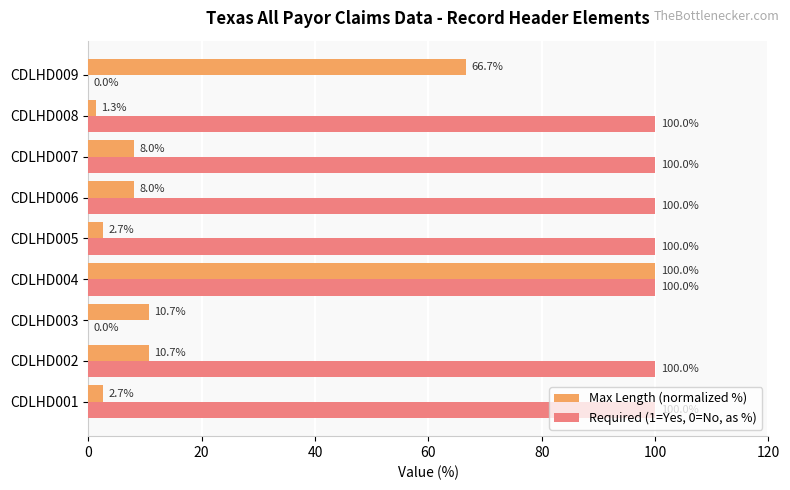

Where is Max Length (normalized %) nearest to the value 50?

CDLHD009